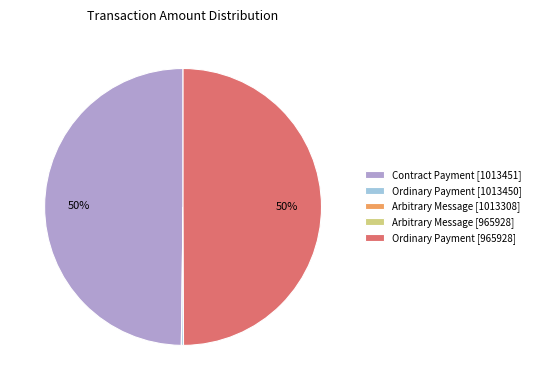

Does Contract Payment [1013451] represent more than half of the total?

No